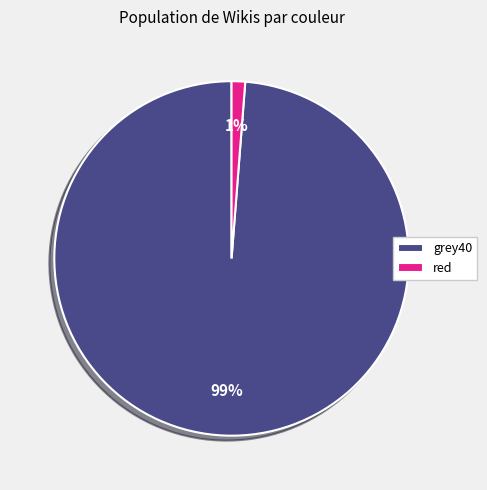

Between red and grey40, which is larger?

grey40